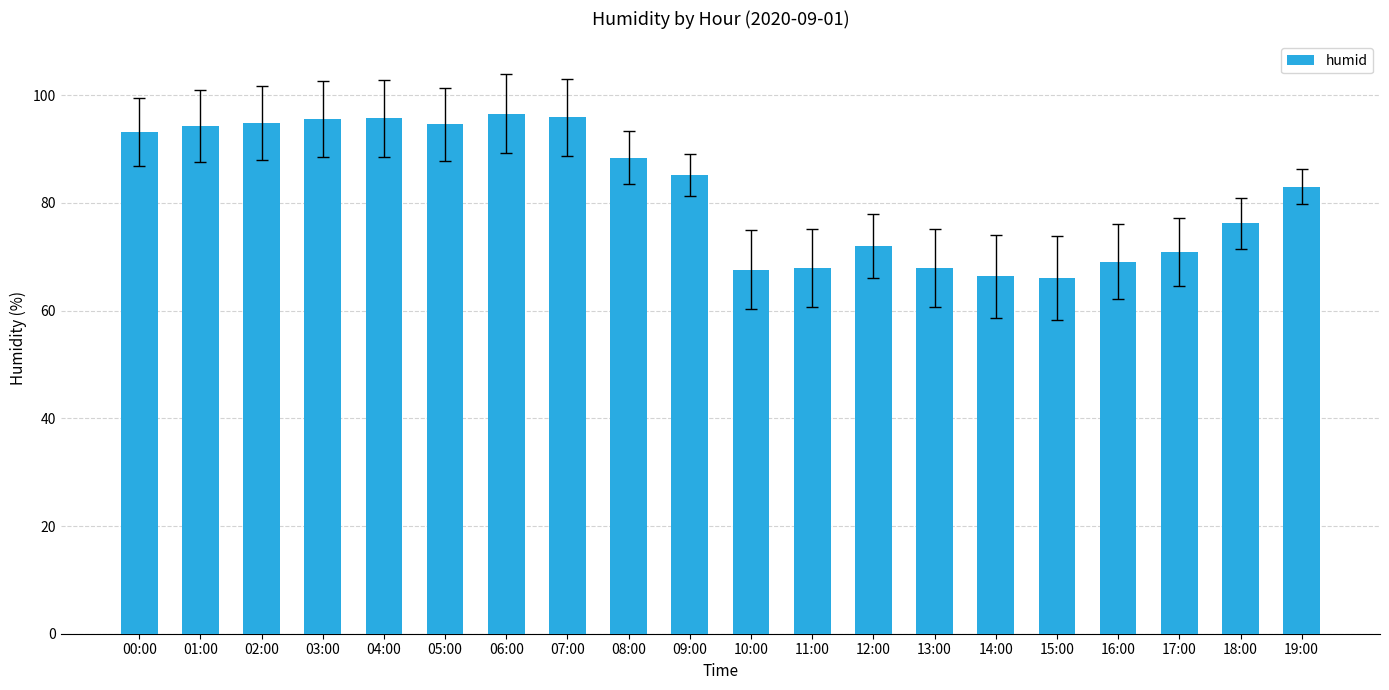

How many bars are there in total?

20